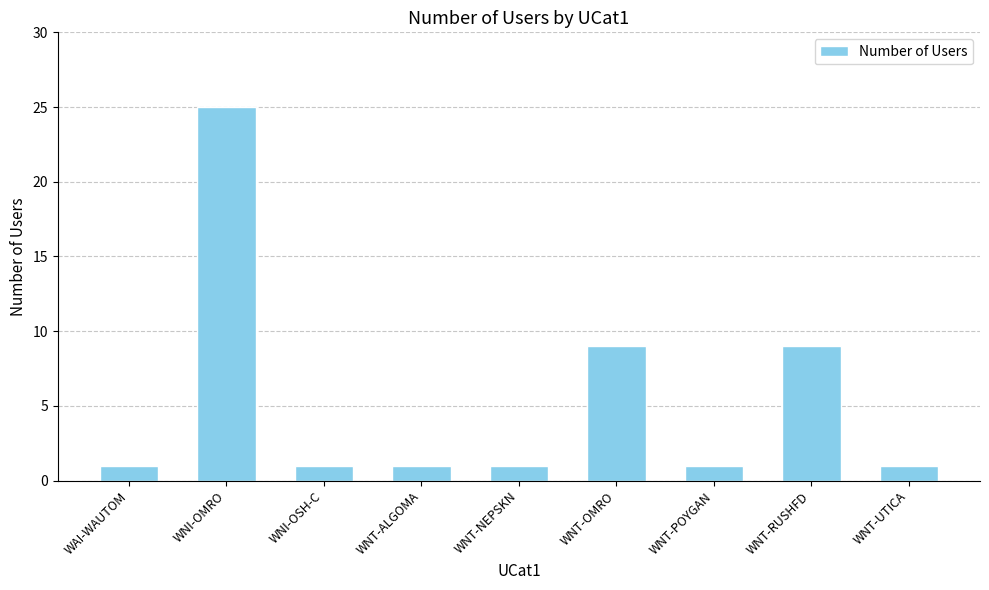

Are the bars grouped side by side (vs. stacked)?

No